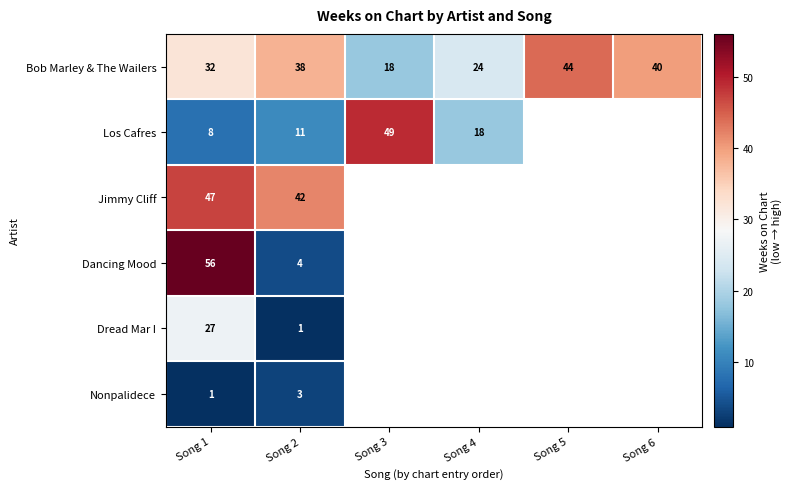

Between Song 4 and Song 3, which is larger?

Song 4